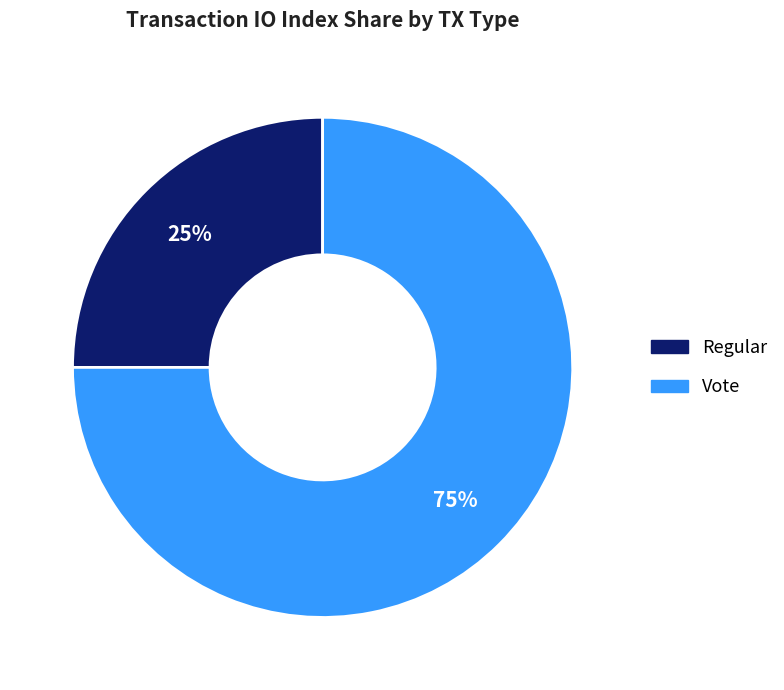

Is it true that Regular is 20% of the pie?

False